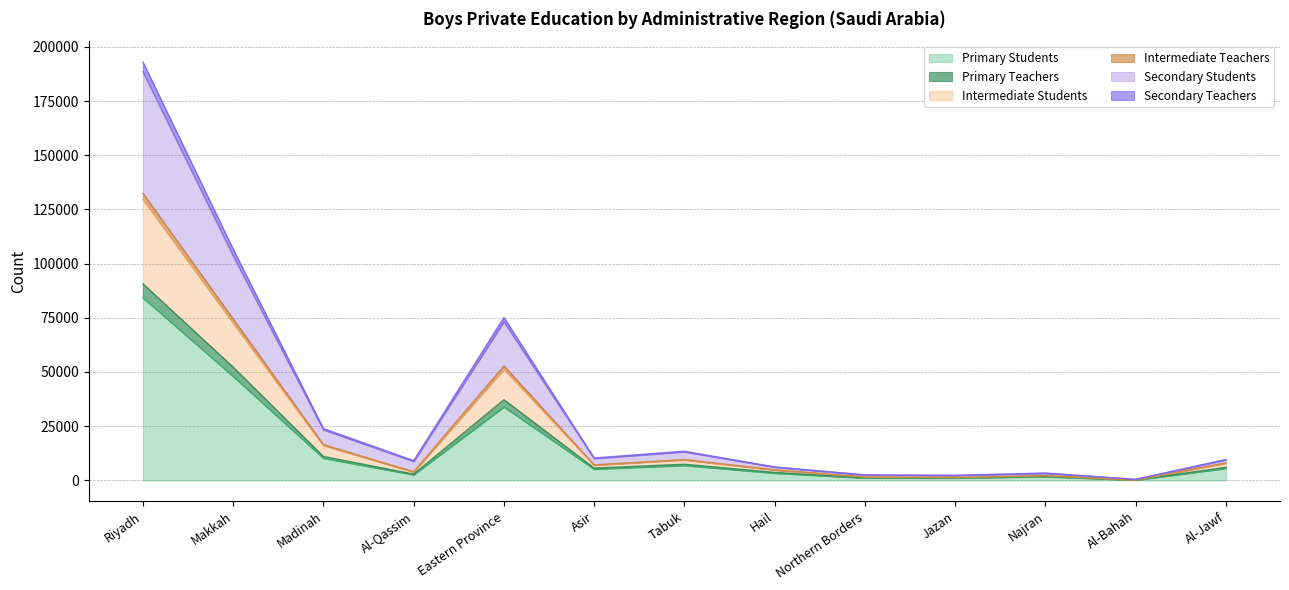

What is the label of the 9th point from the left?

Northern Borders